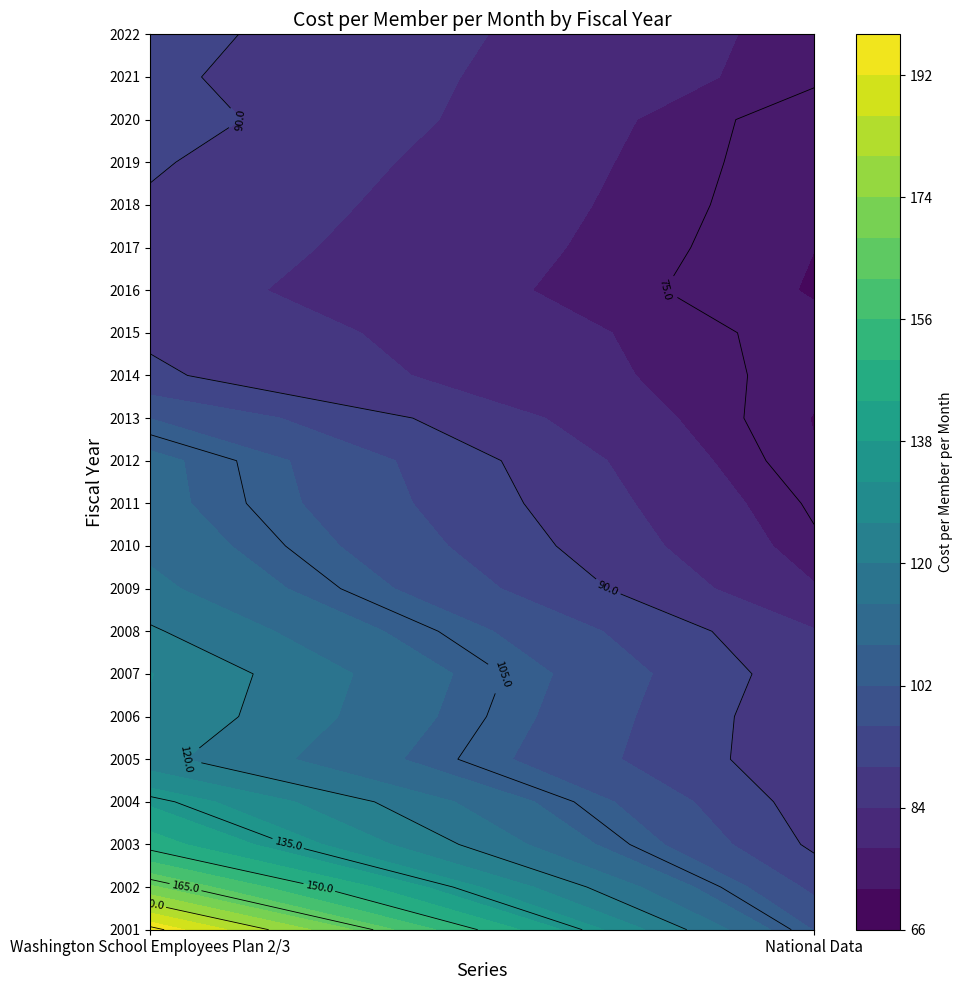

At how many categories does at least one series exceed 186?

1